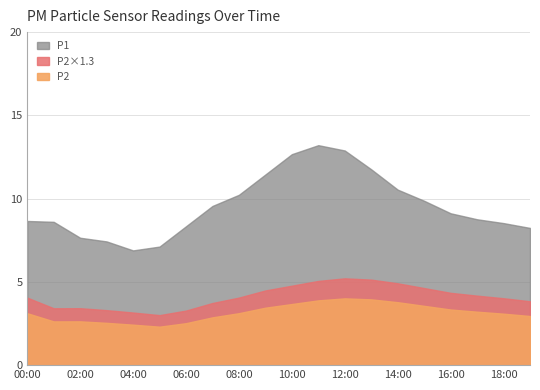

True or false: P1 and P2 intersect in this chart.

False